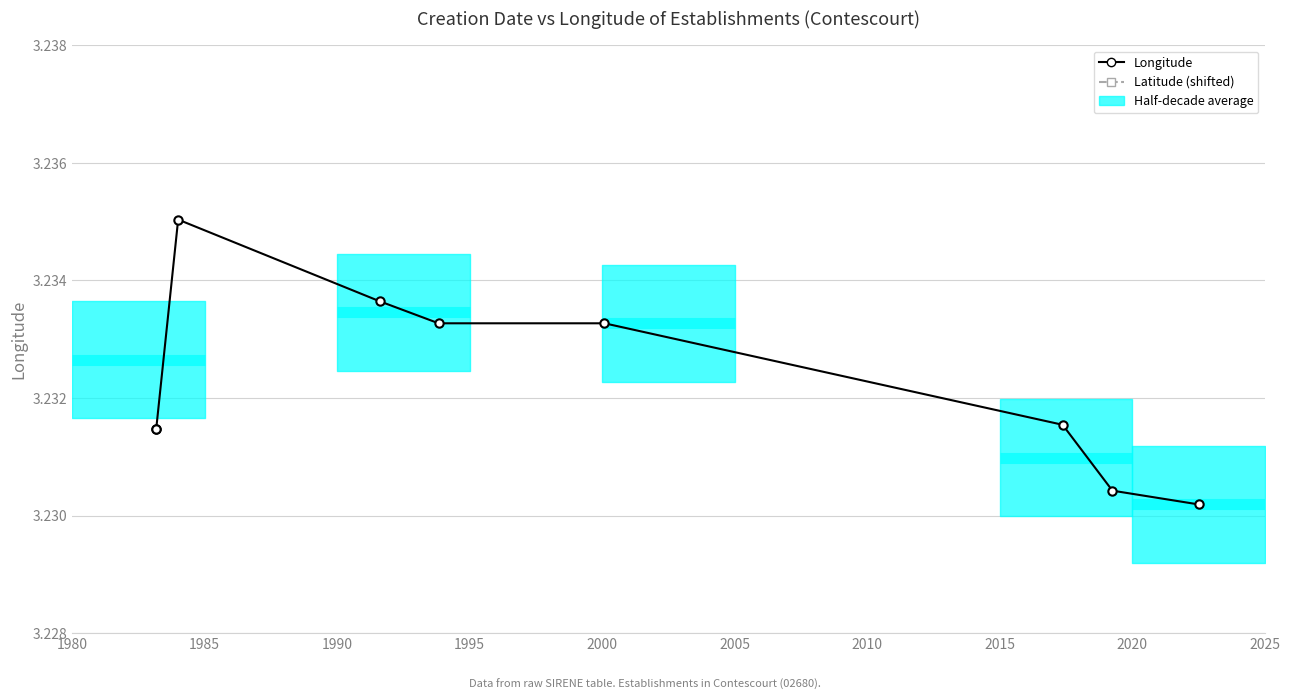

Read the Longitude value at 2015.

3.2